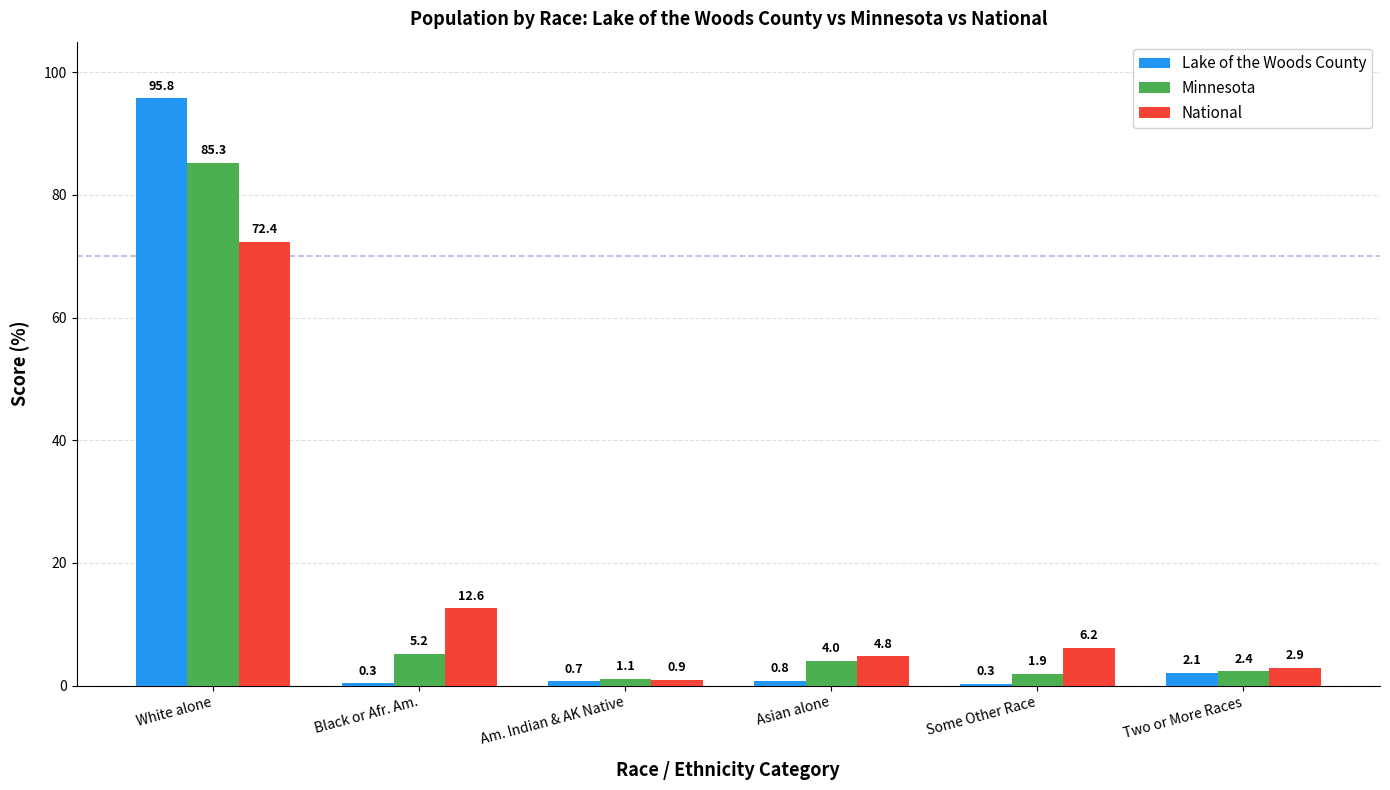

Reading left to right, what are all the values shown in this chart?

Lake of the Woods County: White alone=95.8	Black or Afr. Am.=0.3	Am. Indian & AK Native=0.7	Asian alone=0.8	Some Other Race=0.3	Two or More Races=2.1
Minnesota: White alone=85.3	Black or Afr. Am.=5.2	Am. Indian & AK Native=1.1	Asian alone=4.0	Some Other Race=1.9	Two or More Races=2.4
National: White alone=72.4	Black or Afr. Am.=12.6	Am. Indian & AK Native=0.9	Asian alone=4.8	Some Other Race=6.2	Two or More Races=2.9